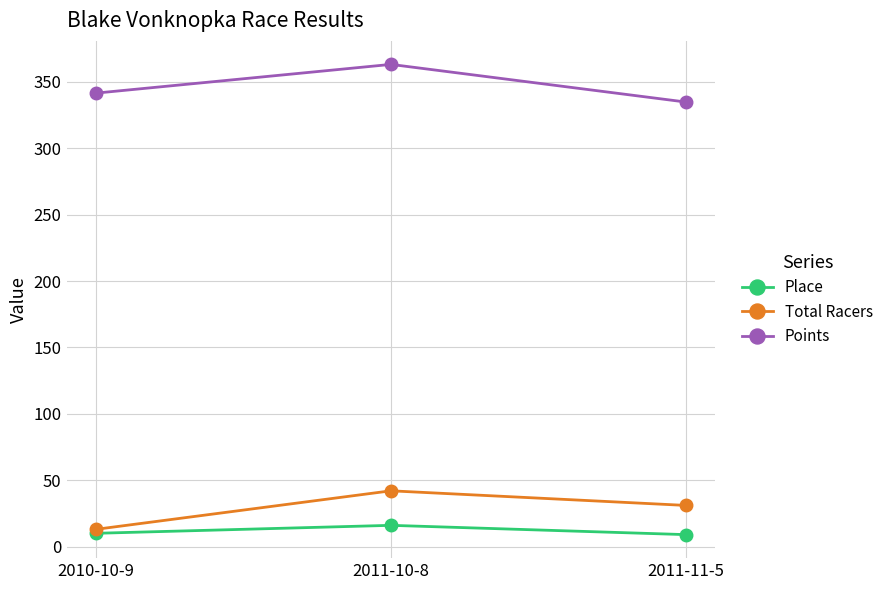

What is the difference between the highest and lowest values at 2011-11-5?

325.8